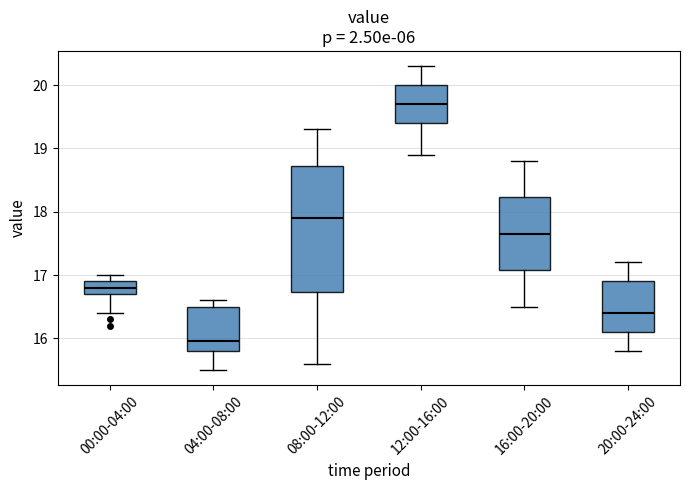

Comparing the boxes themselves (not the whiskers), which one is the tallest?

08:00-12:00